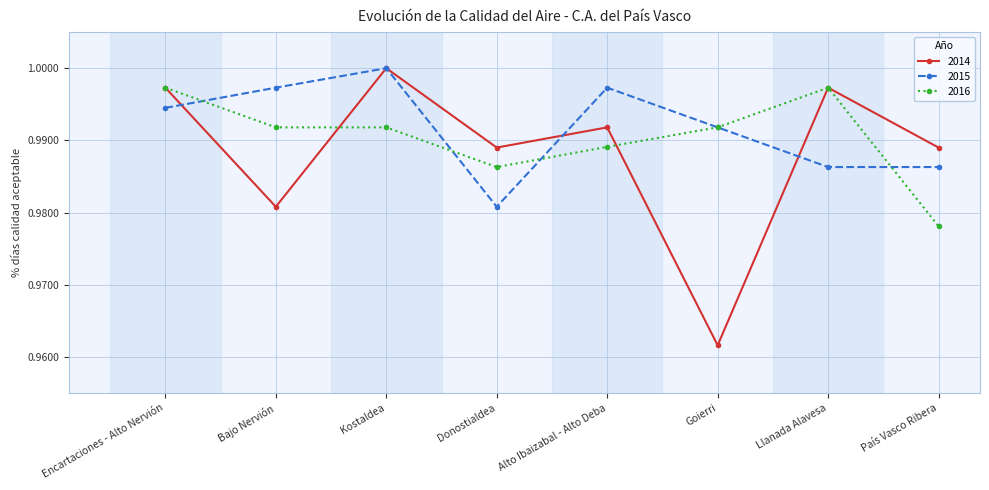

The 2015 series shows 0.5 at Donostialdea. True or false?

False